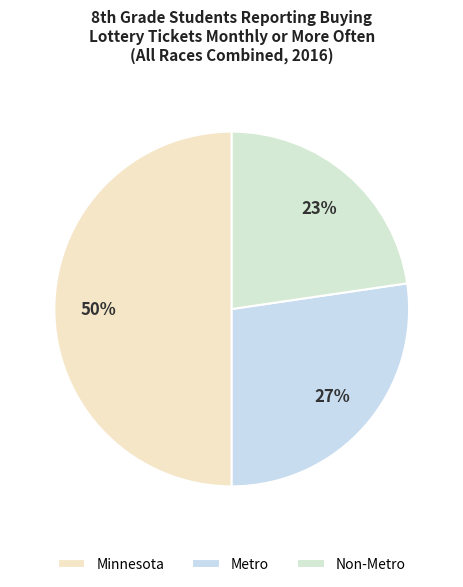

True or false: Non-Metro accounts for 31% of the total.

False